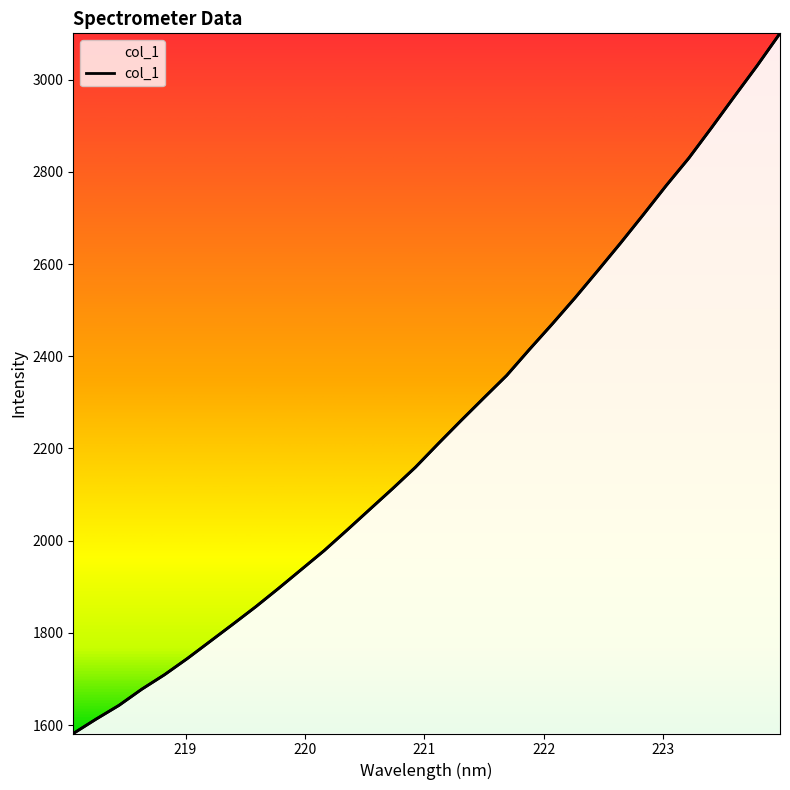

At which category does the chart reach its minimum across all series?

218.0596